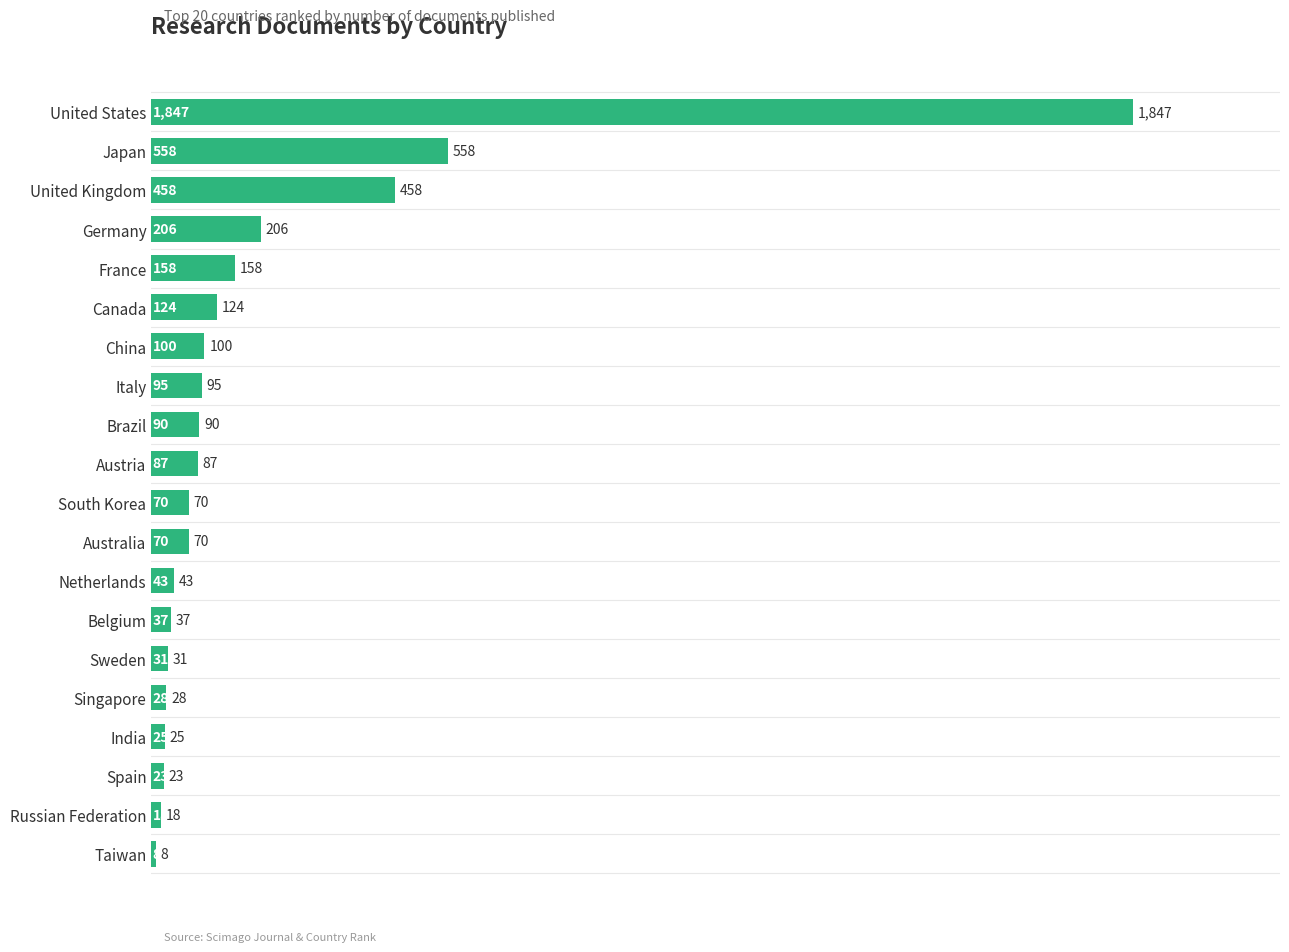

What is the difference between the values at Taiwan and Brazil?

82